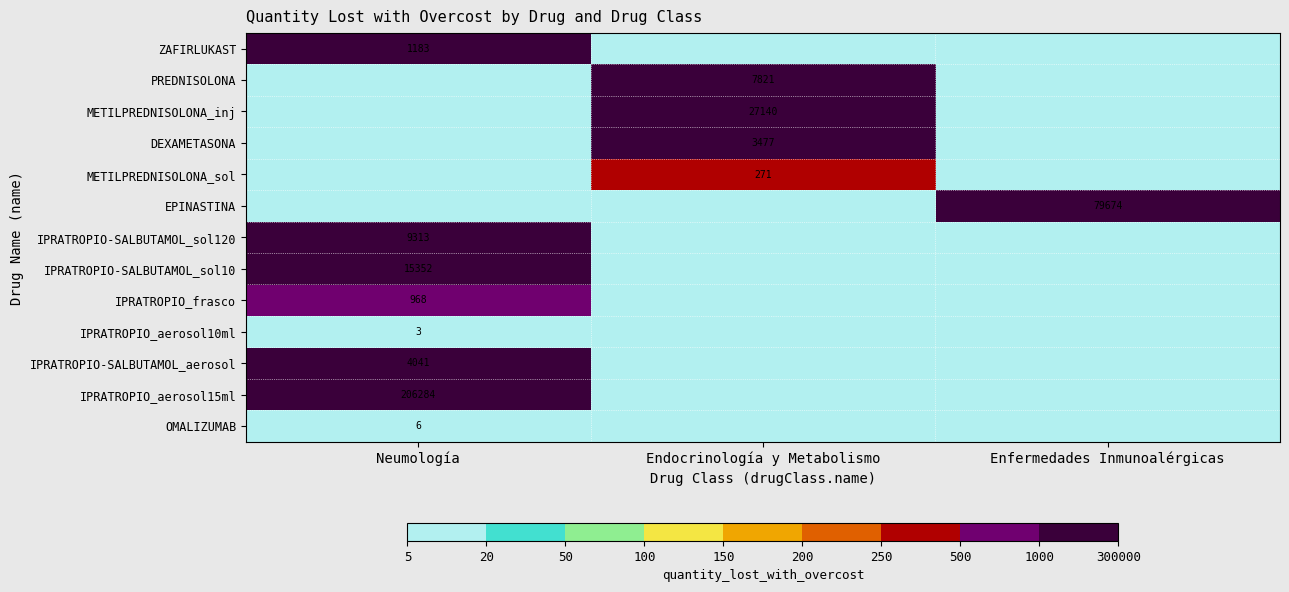

The METILPREDNISOLONA_inj series shows 27140 at Endocrinología y Metabolismo. True or false?

True